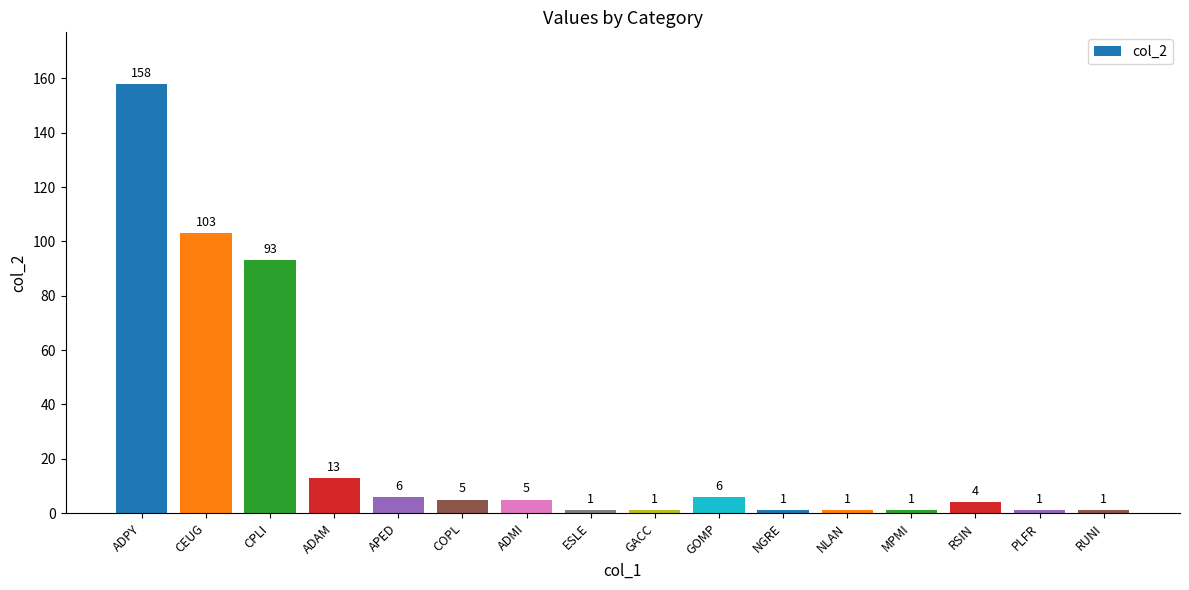

Is it true that the value at CEUG is 103?

True